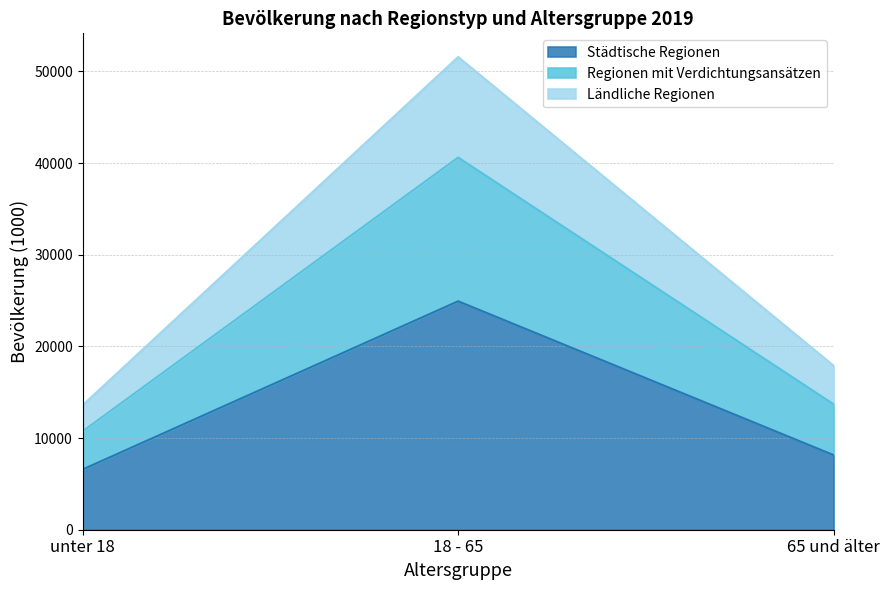

Count the number of categories in the chart.

3